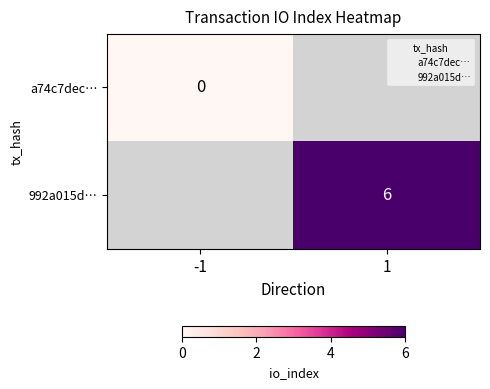

Which series has the largest range (max minus min)?

a74c7dec…